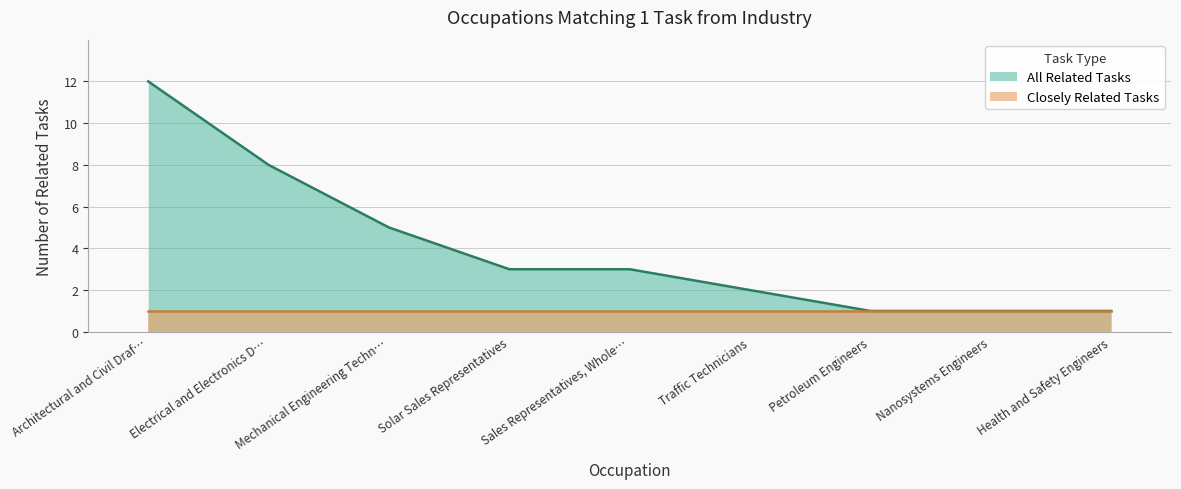

What is the maximum value shown in the chart?

12